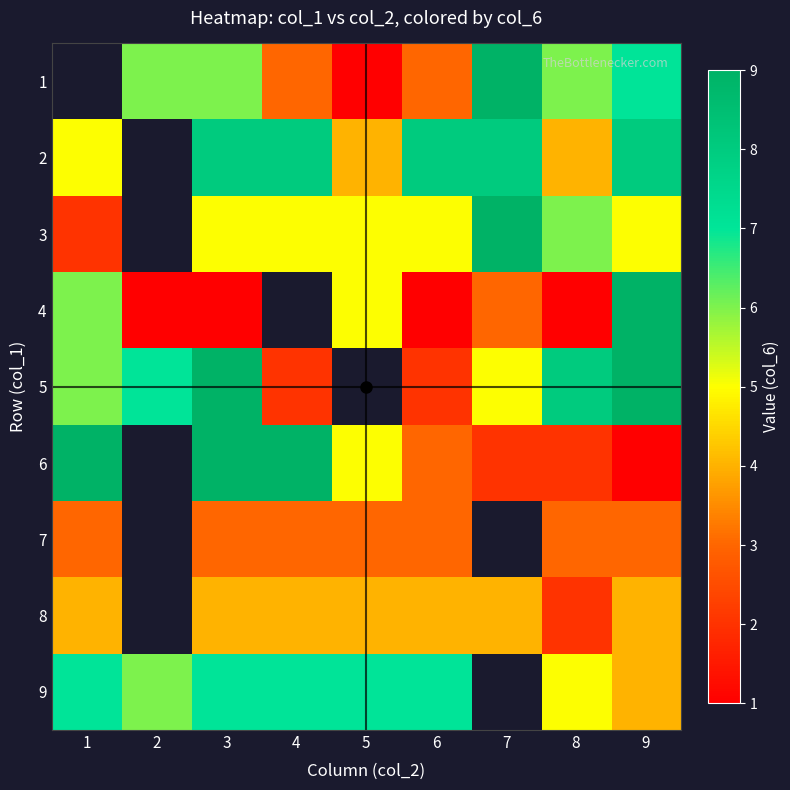

Which category has the highest value across all series?

7